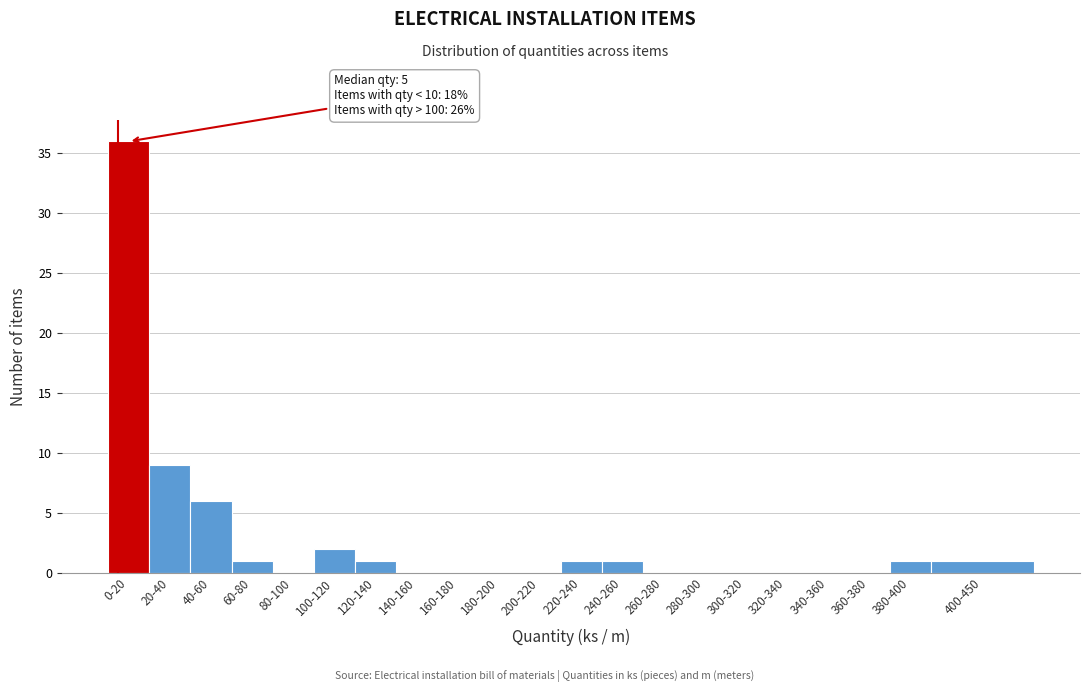

Reading left to right, extract all data points from this chart.

0-20=36	20-40=9	40-60=6	60-80=1	80-100=0	100-120=2	120-140=1	140-160=0	160-180=0	180-200=0	200-220=0	220-240=1	240-260=1	260-280=0	280-300=0	300-320=0	320-340=0	340-360=0	360-380=0	380-400=1	400-450=1